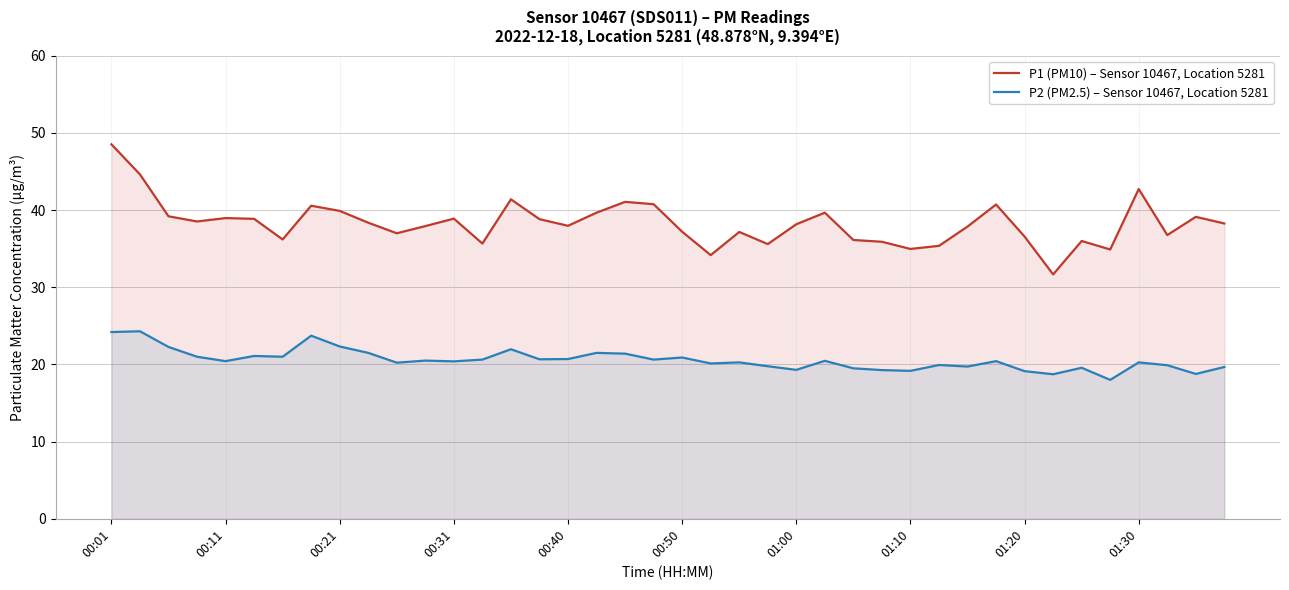

Reading left to right, what are all the values shown in this chart?

P1 (PM10) – Sensor 10467, Location 5281: 48.5	44.6	39.2	38.5	39.0	38.9	36.2	40.6	39.9	38.4	37.0	37.9	38.9	35.7	41.4	38.8	38.0	39.7	41.1	40.8	37.2	34.2	37.2	35.6	38.2	39.7	36.1	35.9	35.0	35.4	37.9	40.7	36.6	31.7	36.0	34.9	42.7	36.8	39.1	38.3
P2 (PM2.5) – Sensor 10467, Location 5281: 24.2	24.3	22.3	21.0	20.4	21.1	21.0	23.7	22.3	21.5	20.2	20.5	20.4	20.6	22.0	20.7	20.7	21.5	21.4	20.6	20.9	20.1	20.3	19.8	19.3	20.5	19.5	19.3	19.2	19.9	19.7	20.4	19.1	18.7	19.6	18.0	20.3	19.9	18.8	19.7